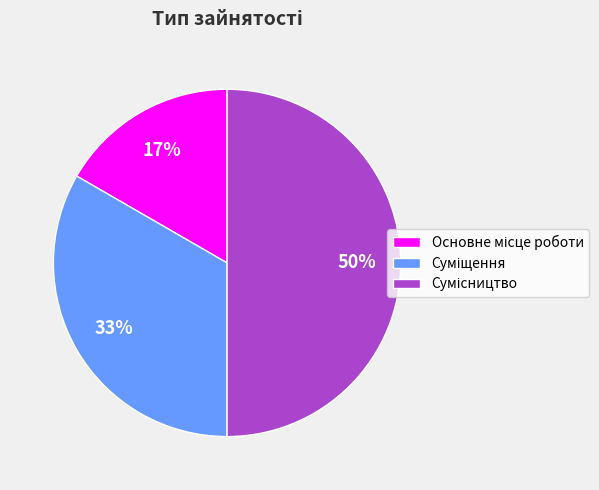

To the nearest percent, what is the difference between the largest and smallest slice percentages?

33%